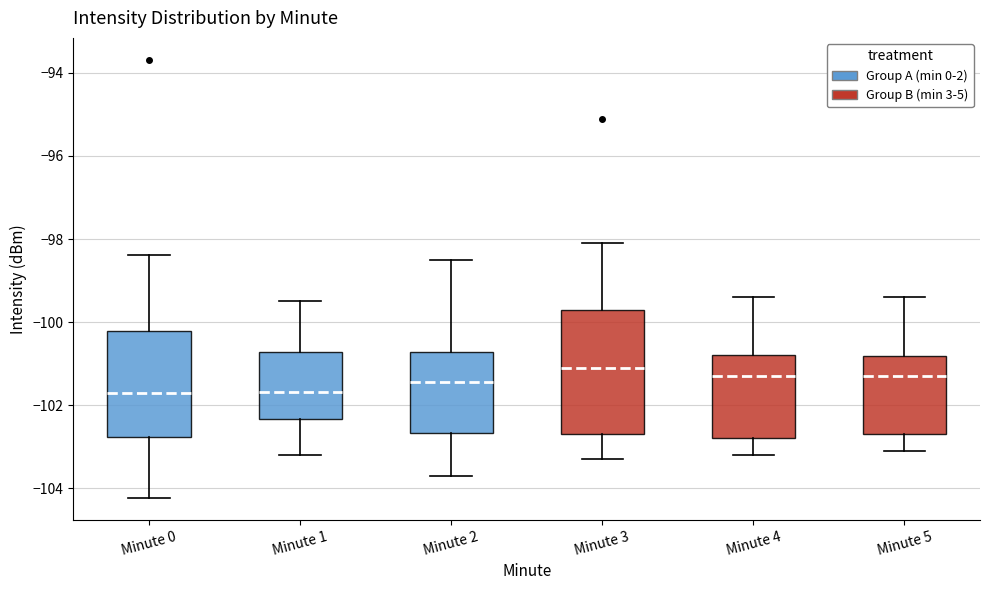

Reading left to right, transcribe this box plot: for each box, give where its median line is, the range the box spans, and where its two whiskers end, as read against the y-axis. The values are not printed on the chart, so give them approximately, as read against the axis.

Minute 0: median -101.8, box -102.8 to -100.2, whiskers -104.2 to -98.4
Minute 1: median -101.6, box -102.4 to -100.8, whiskers -103.2 to -99.4
Minute 2: median -101.4, box -102.6 to -100.8, whiskers -103.6 to -98.4
Minute 3: median -101.0, box -102.6 to -99.6, whiskers -103.2 to -98.0
Minute 4: median -101.2, box -102.8 to -100.8, whiskers -103.2 to -99.4
Minute 5: median -101.2, box -102.6 to -100.8, whiskers -103.0 to -99.4